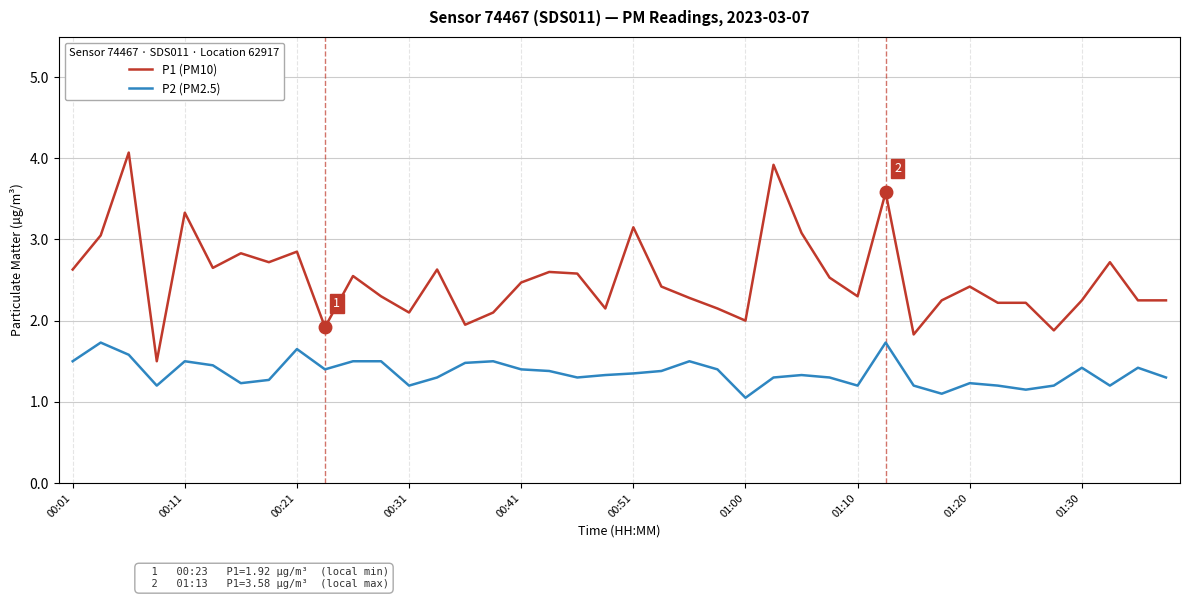

Rank the series by their maximum value, from highest to lowest.

P1 (PM10), P2 (PM2.5)